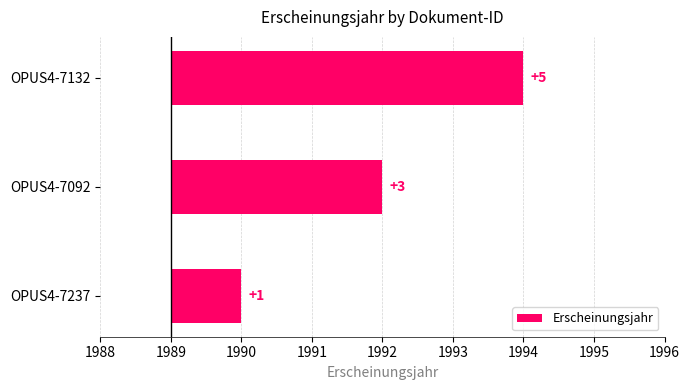

What is the value of the 3rd bar from the left?

5